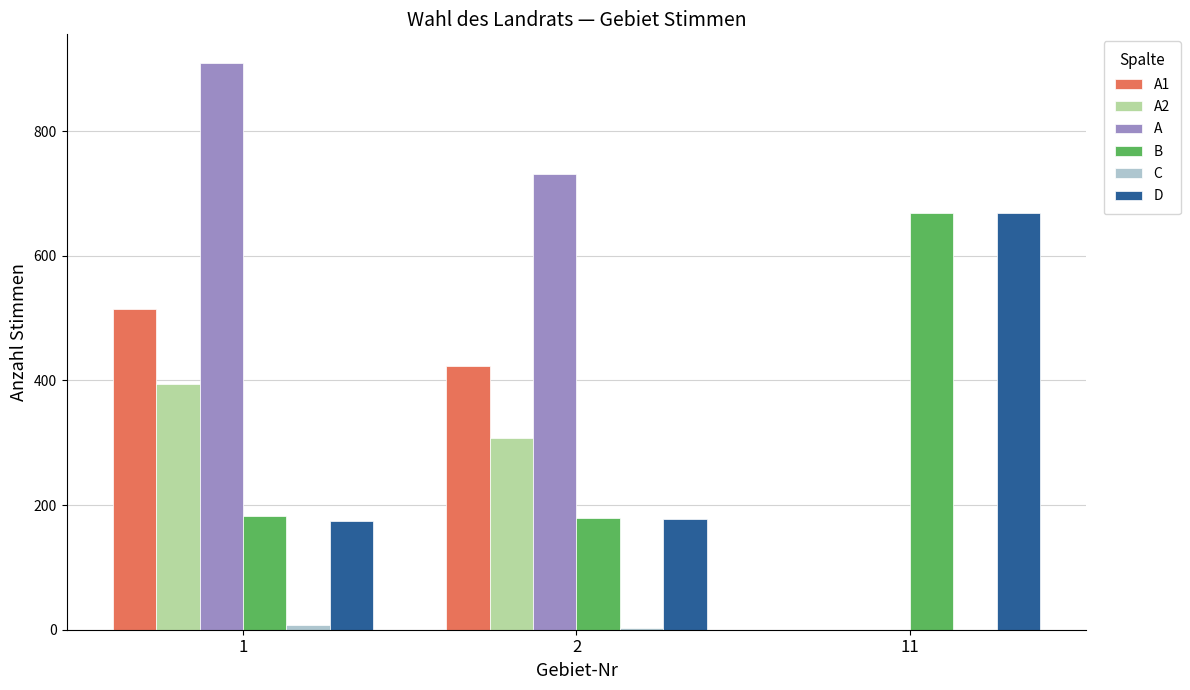

Read the D value at 11.

668